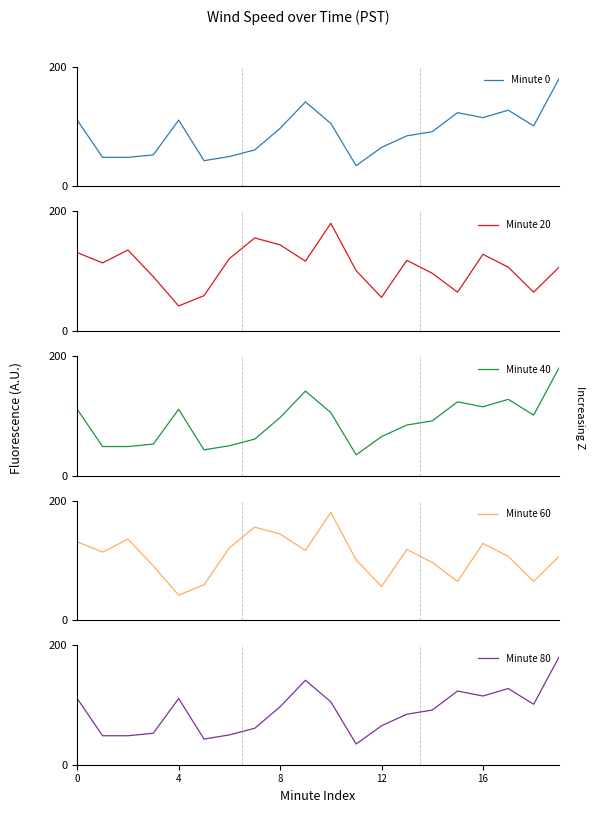

The value of Minute 80 at 12 is 78.3. True or false?

False